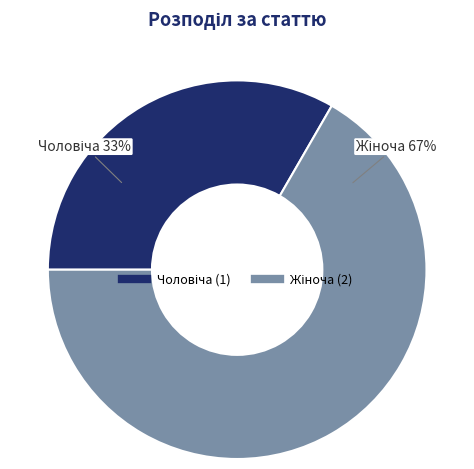

To the nearest percent, what is the average slice percentage?

50%